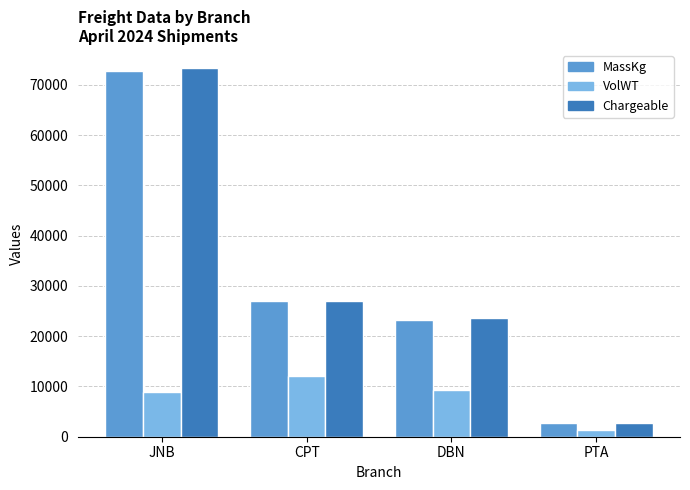

What is the approximate value of VolWT at DBN?

9276.0